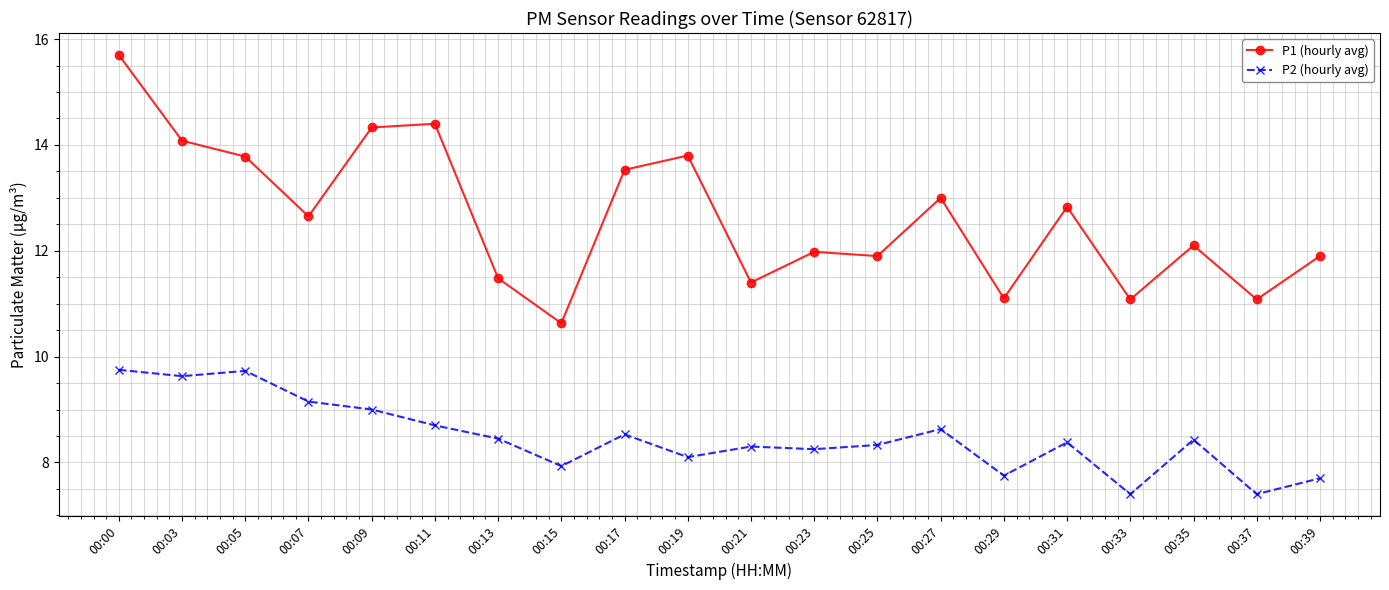

What is the difference between the P1 (hourly avg) values at 00:29 and 00:11?

3.3